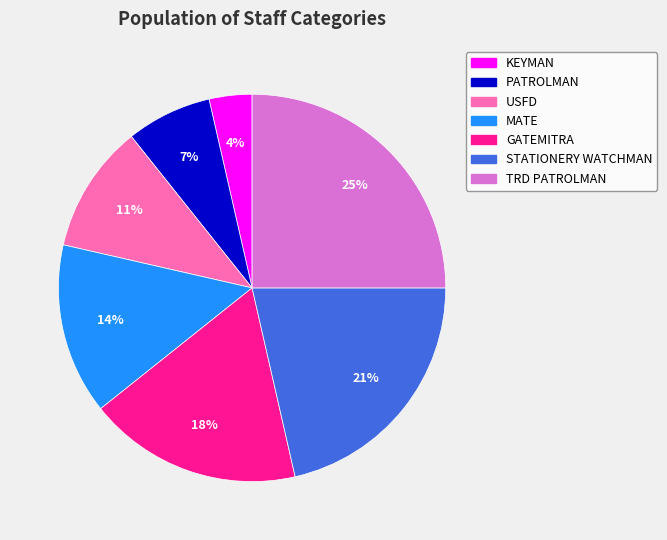

Between GATEMITRA and PATROLMAN, which is larger?

GATEMITRA